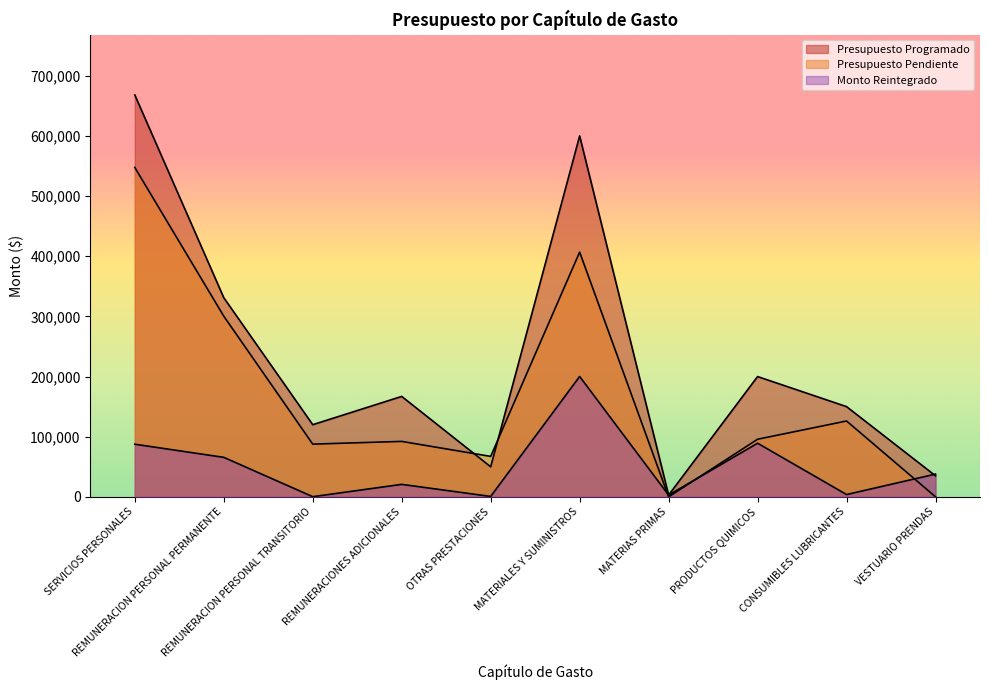

How many times do Presupuesto Pendiente and Presupuesto Programado cross each other?

2